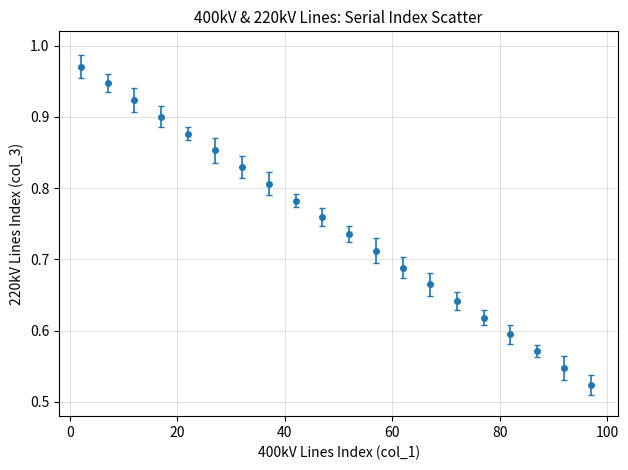

True or false: the data has more than 1 interior local peaks.

False